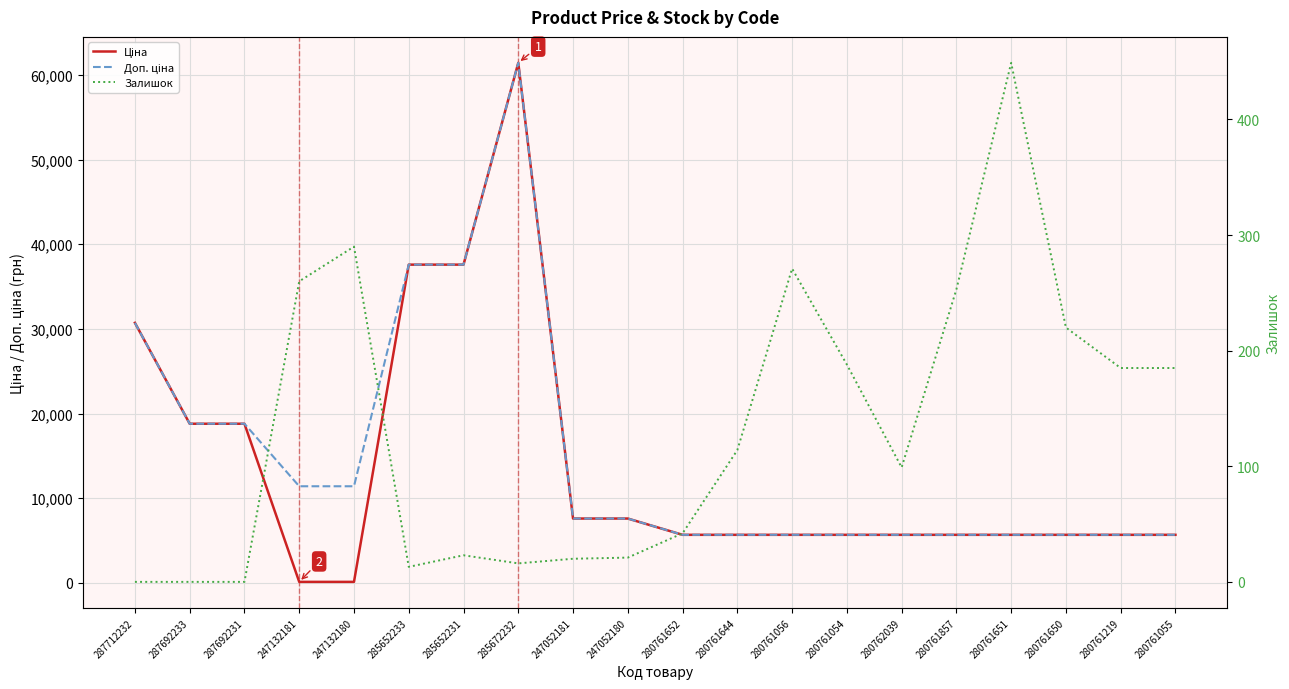

What is the value of the Ціна point at the 2nd from the left?

18796.8